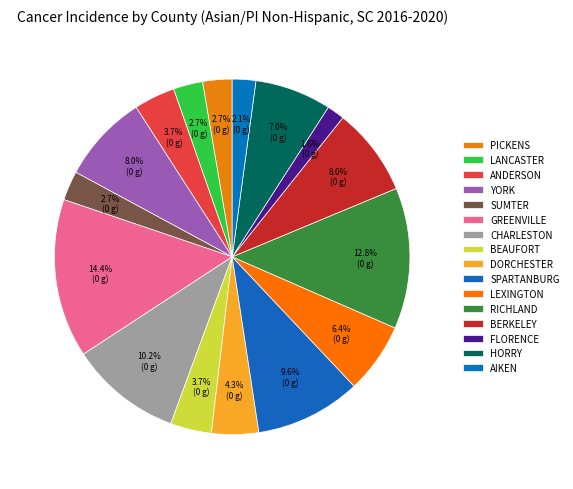

To the nearest percent, what is the average slice percentage?

6%